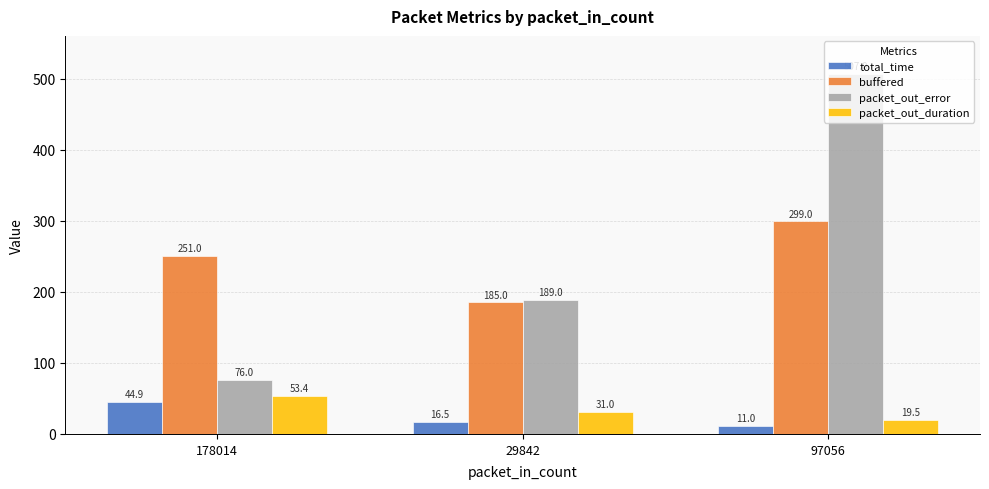

What is the label of the 2nd bar from the left?

29842